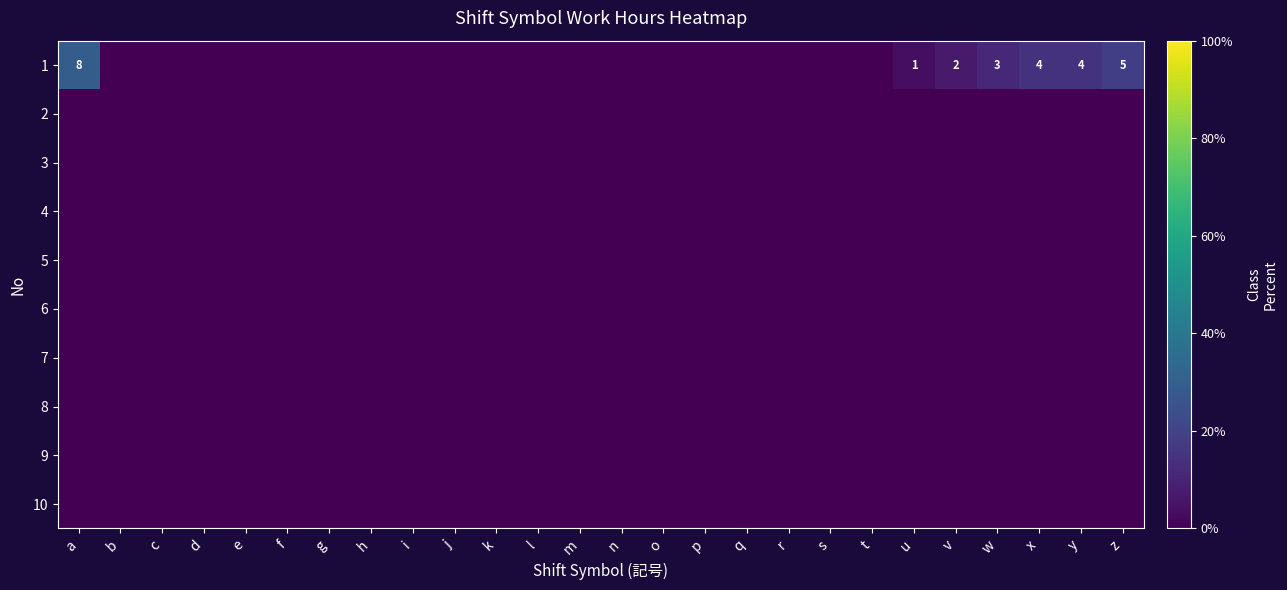

At which label is 4 closest to 0?

a